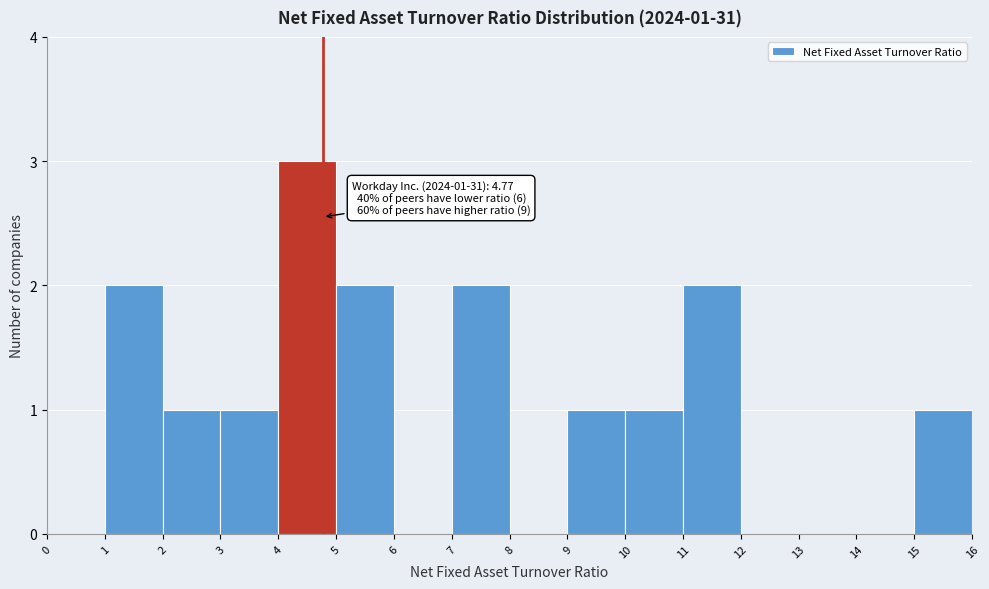

Which range on the x-axis has the tallest bar?

4 to 5